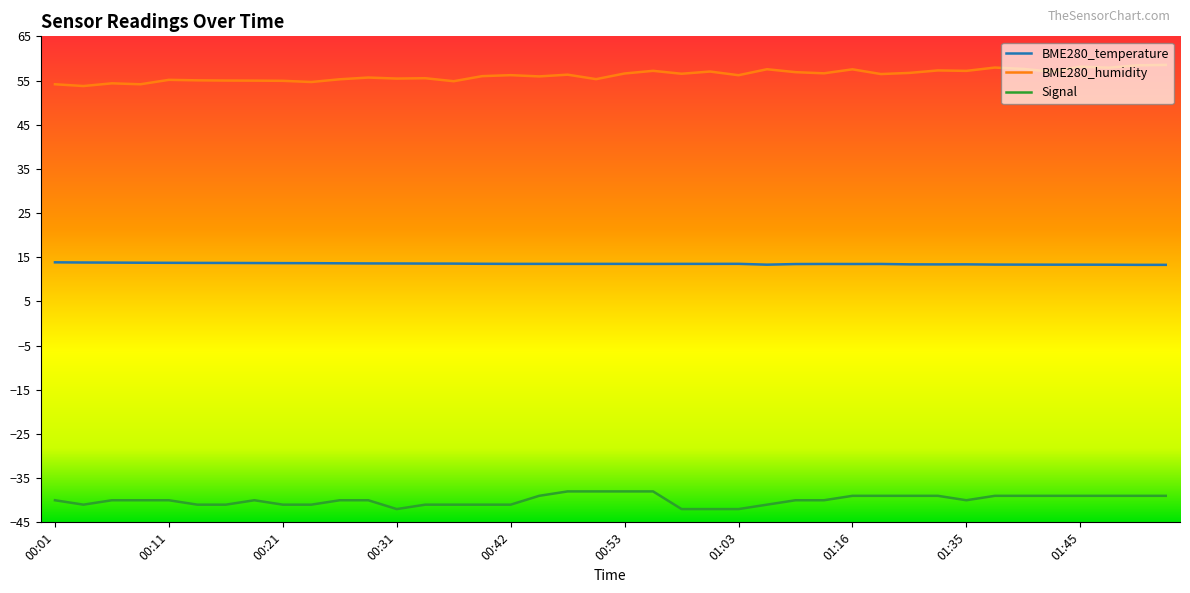

True or false: BME280_temperature and Signal cross at least once.

False